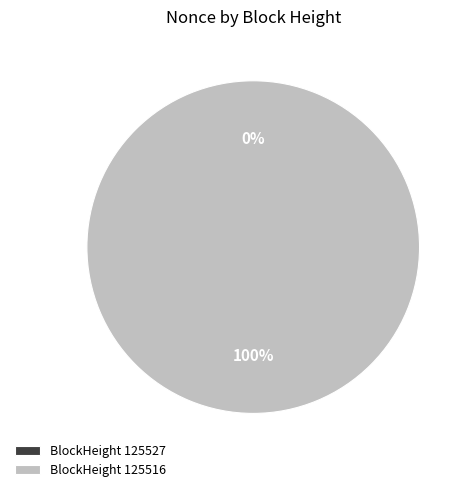

Which has a higher value, 125527 or 125516?

125516